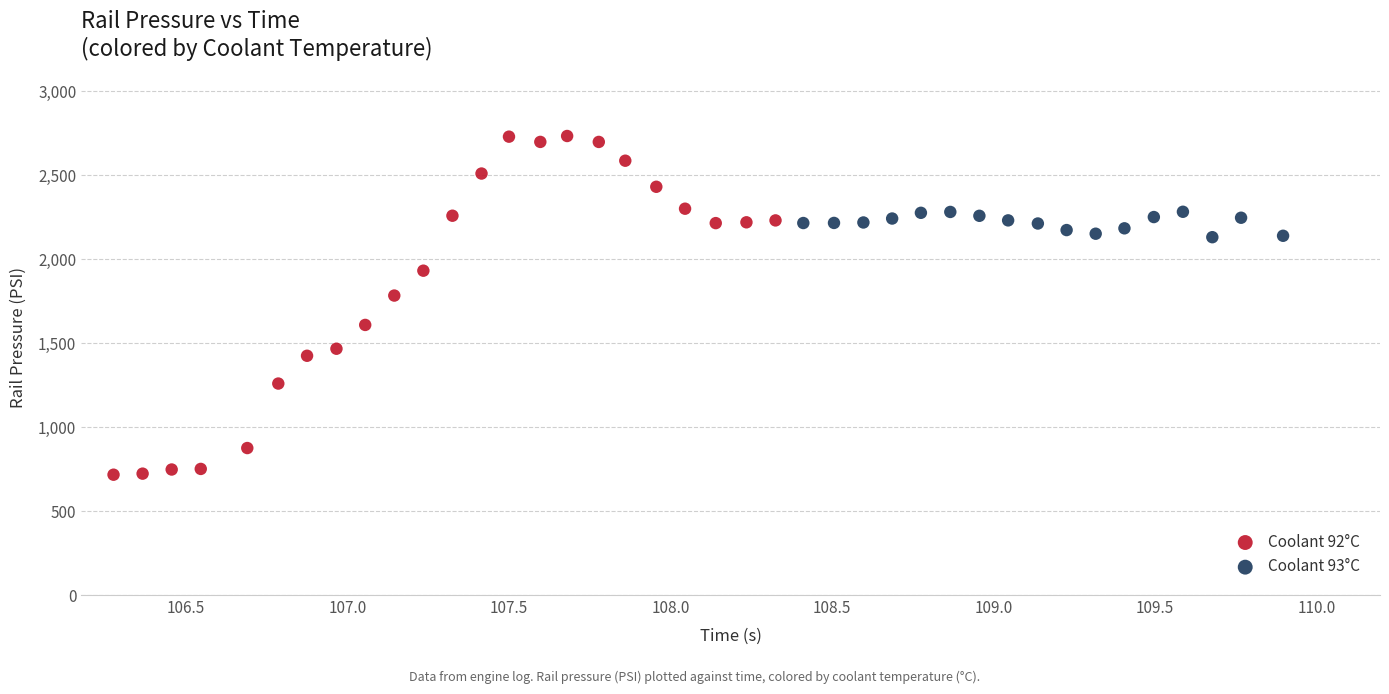

Which series reaches the maximum Y coordinate?

Coolant 92°C